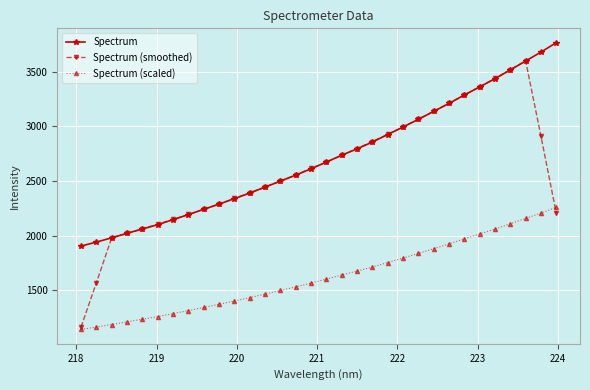

Which series has the largest total across all categories?

Spectrum